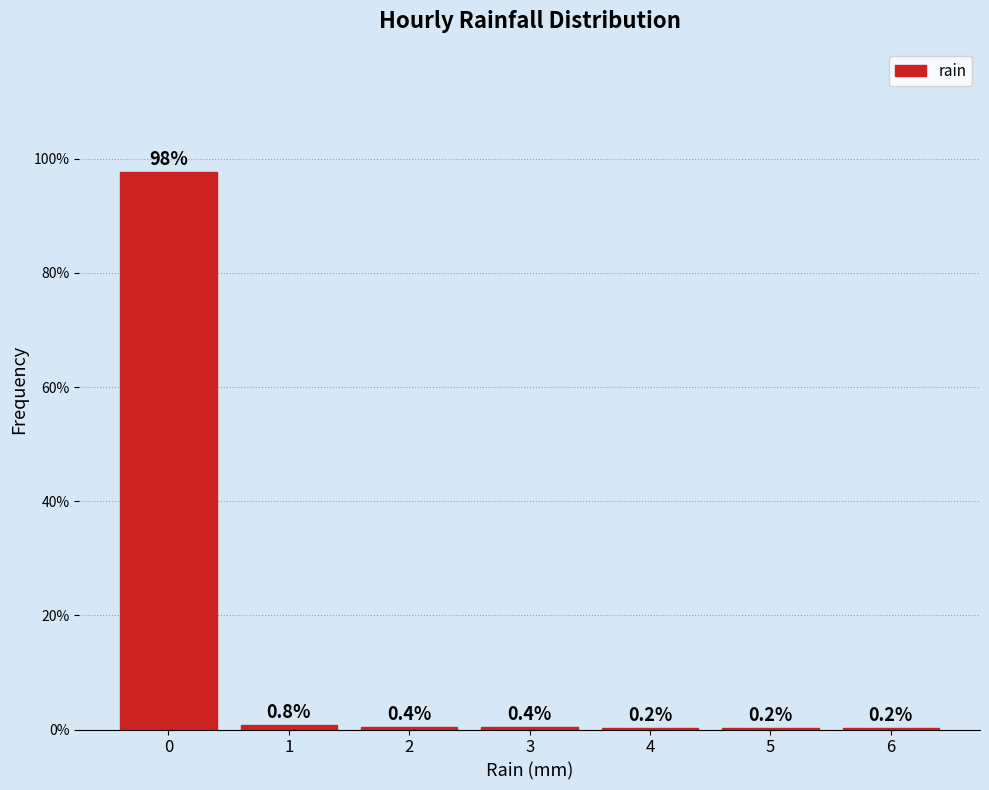

Reading right to left, extract all data points from this chart.

6=0.2	5=0.2	4=0.2	3=0.4	2=0.4	1=0.8	0=97.7